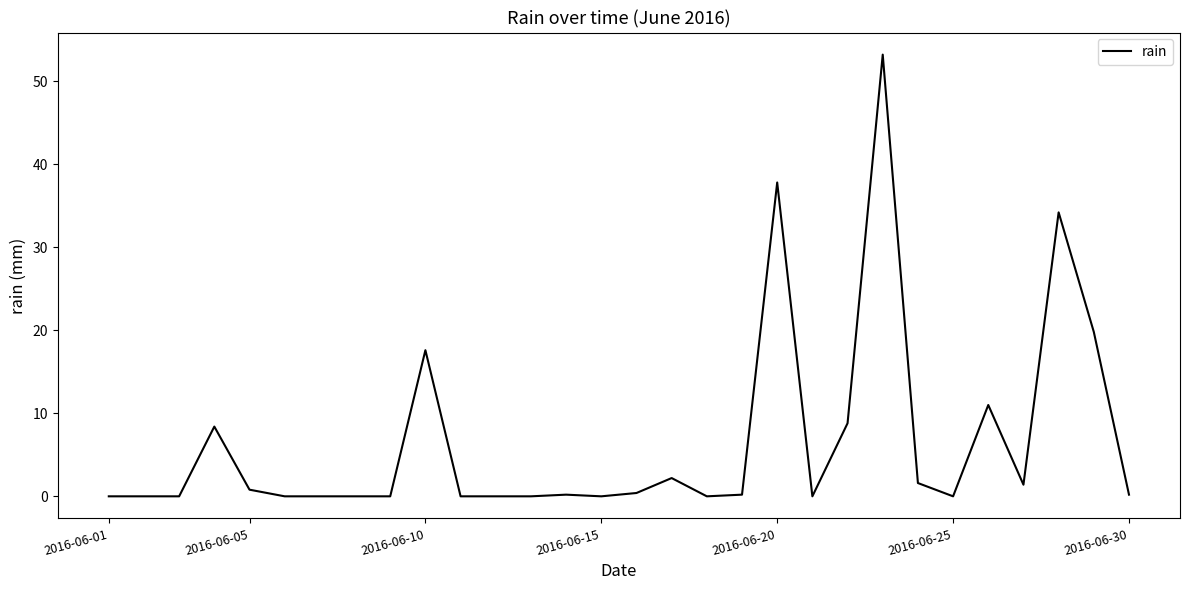

What is the greatest value displayed?

53.2